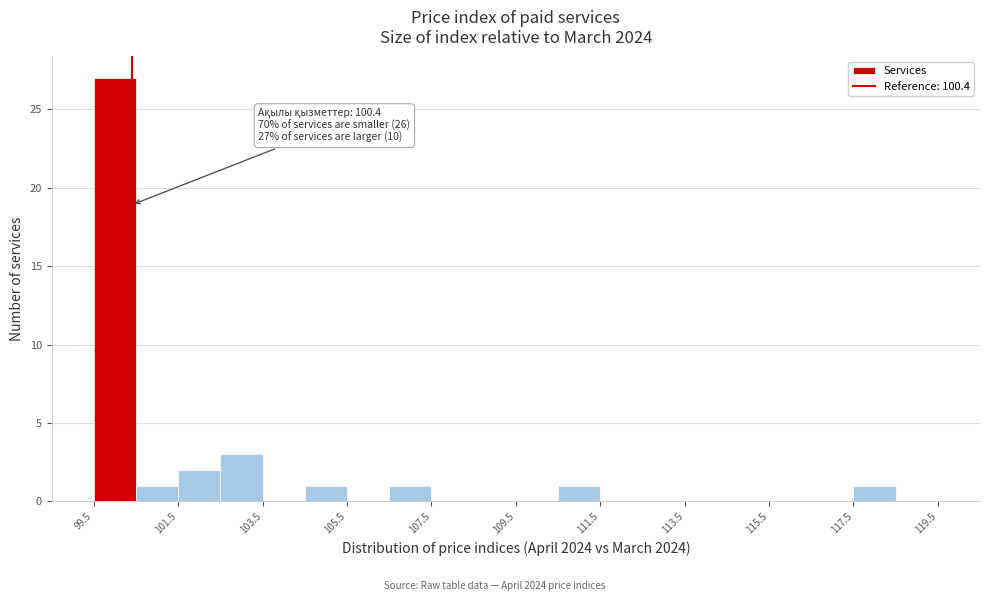

Over which range of the x-axis is the bar tallest?

99.5 to 100.5